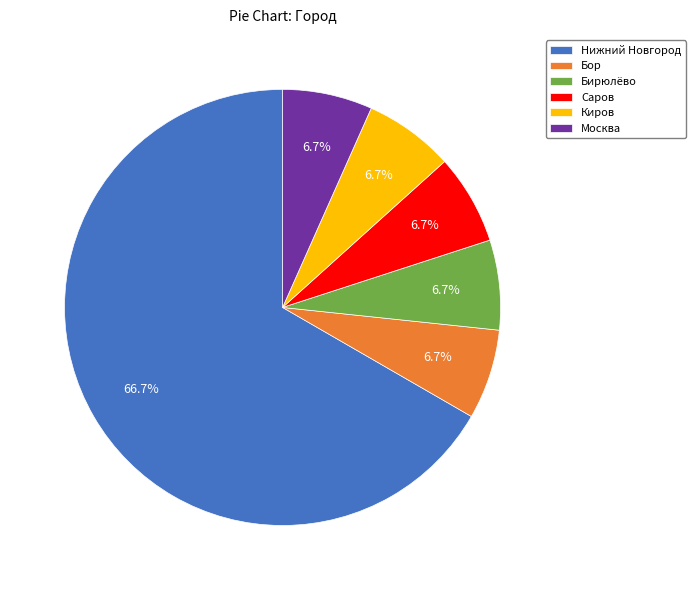

Which slice is the largest?

Нижний Новгород